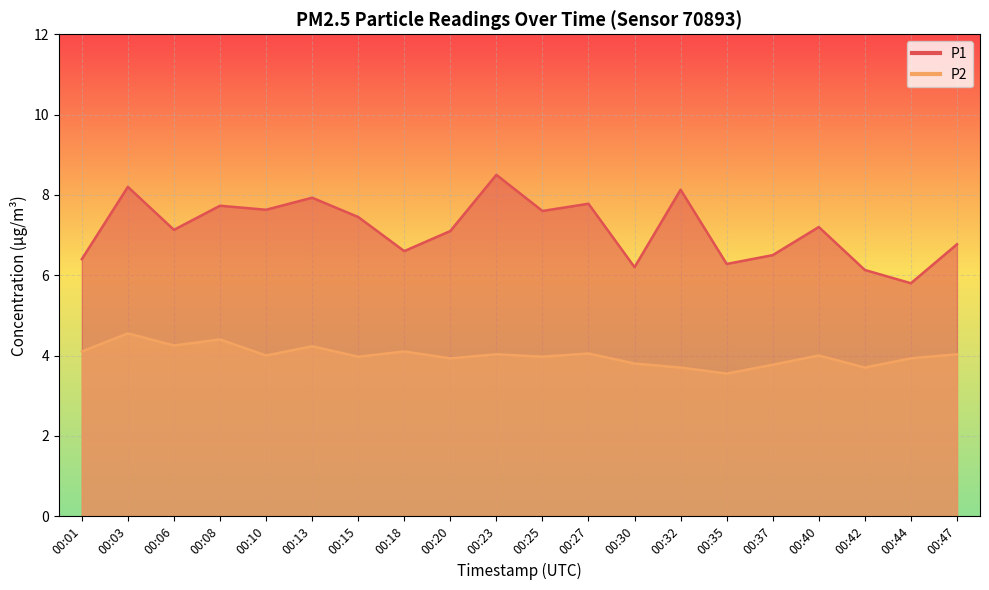

Reading left to right, extract all data points from this chart.

P1: 00:01=6.4	00:03=8.2	00:06=7.1	00:08=7.7	00:10=7.6	00:13=7.9	00:15=7.5	00:18=6.6	00:20=7.1	00:23=8.5	00:25=7.6	00:27=7.8	00:30=6.2	00:32=8.1	00:35=6.3	00:37=6.5	00:40=7.2	00:42=6.1	00:44=5.8	00:47=6.8
P2: 00:01=4.1	00:03=4.5	00:06=4.2	00:08=4.4	00:10=4.0	00:13=4.2	00:15=4.0	00:18=4.1	00:20=3.9	00:23=4.0	00:25=4.0	00:27=4.0	00:30=3.8	00:32=3.7	00:35=3.5	00:37=3.8	00:40=4.0	00:42=3.7	00:44=3.9	00:47=4.0